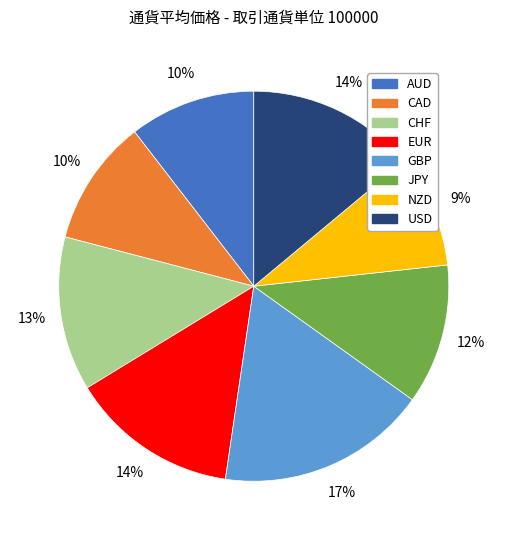

True or false: CAD accounts for 10% of the total.

True